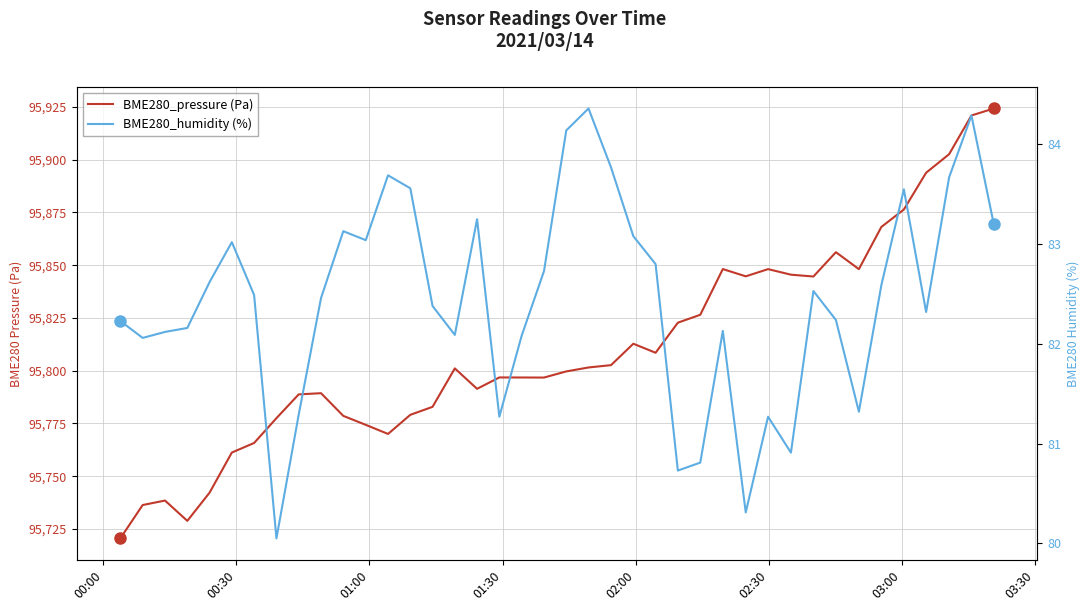

The value of BME280_pressure (Pa) at 27 is 162555.8. True or false?

False